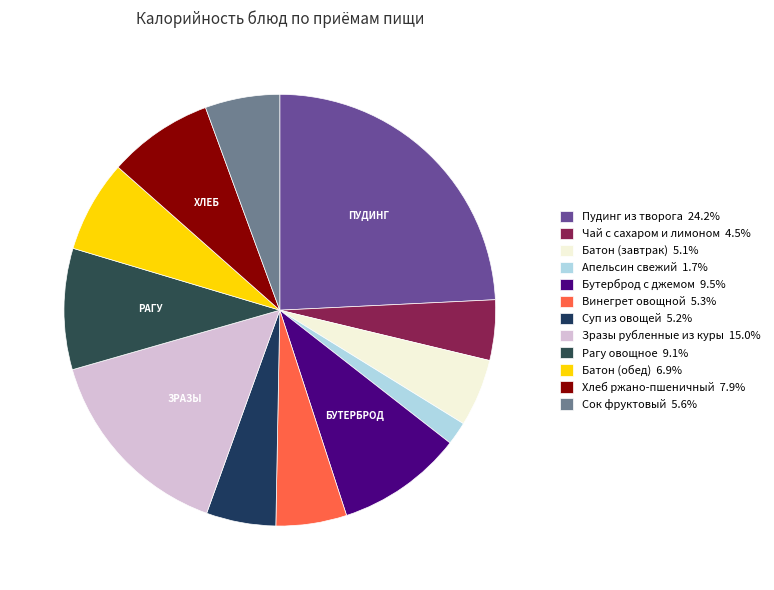

To the nearest percent, what is the combined percentage of Суп из овощей and Батон (обед)?

12%